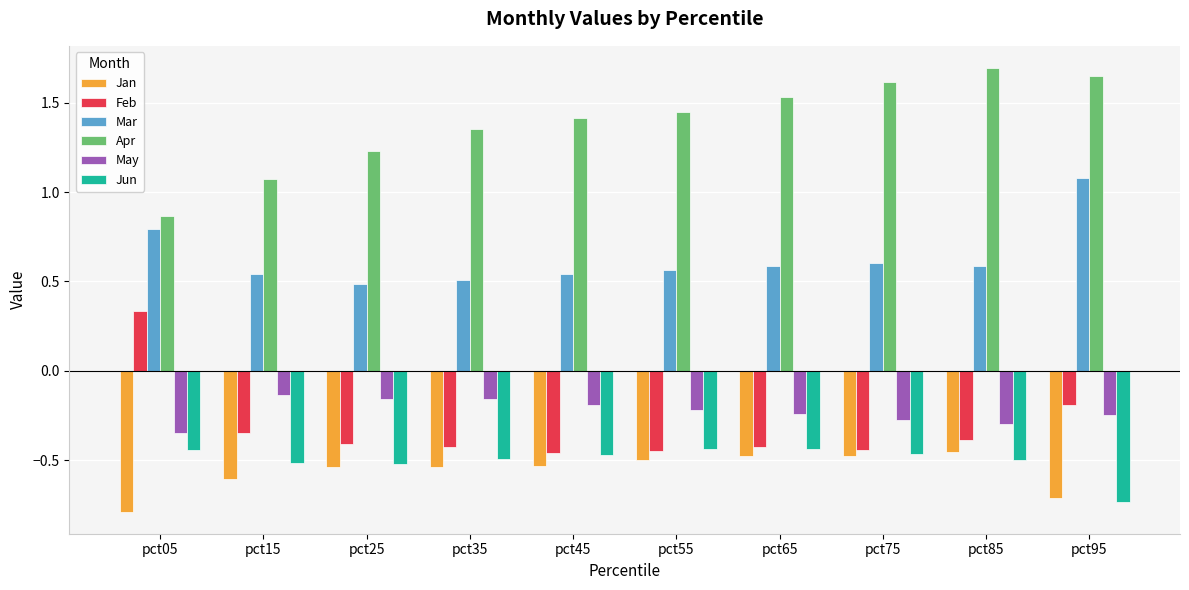

What is the sum of all Jan values?

-5.6